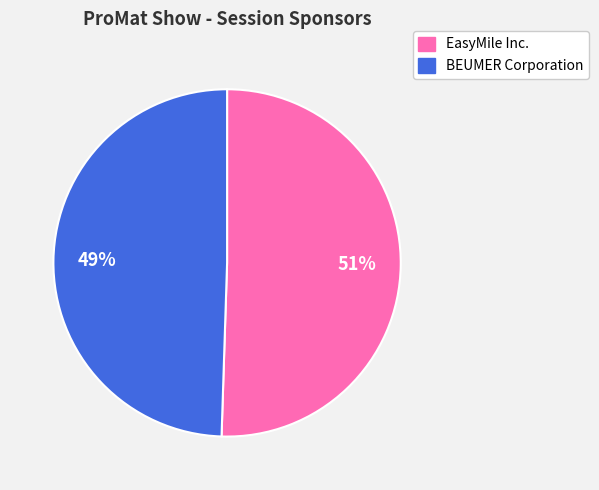

How many slices are in this pie chart?

2